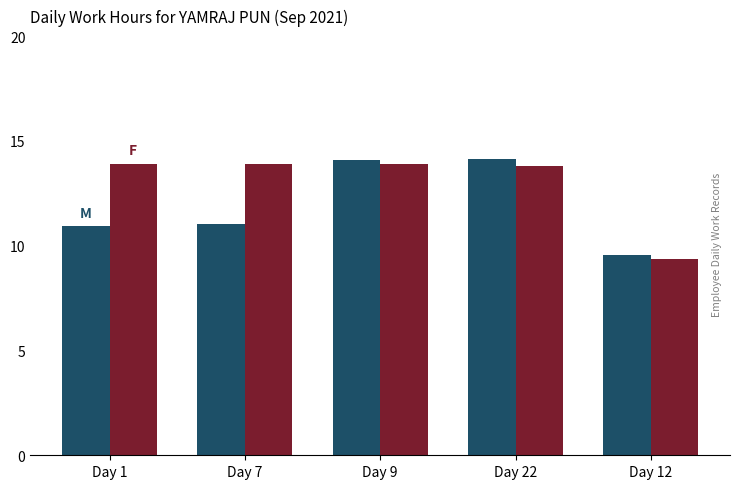

What is the total value across all series at Day 22?

27.9